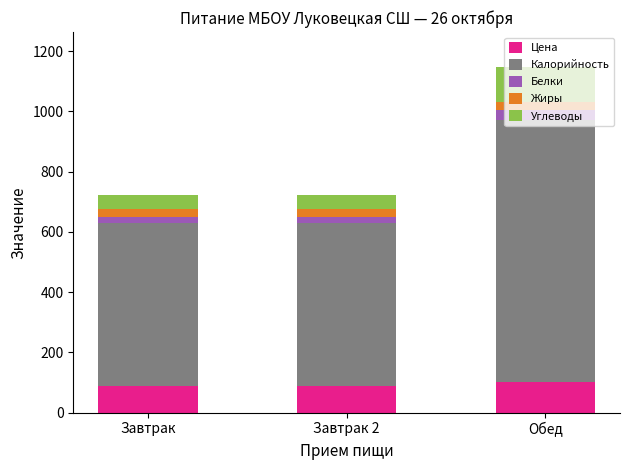

What is the maximum value for Цена?

102.7